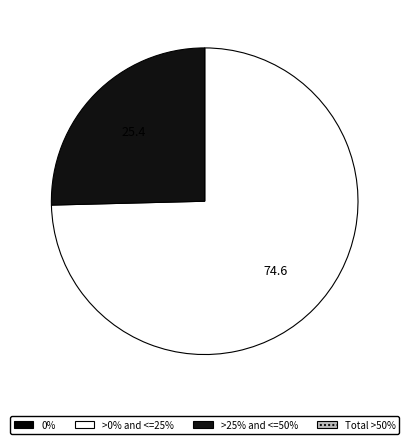

Is there a majority slice in this chart?

Yes